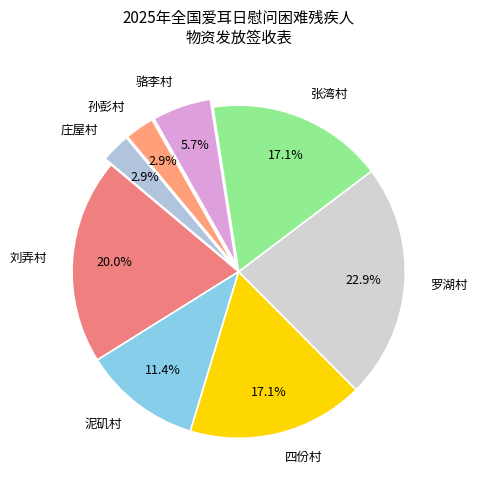

To the nearest percent, what portion does 孙彭村 represent?

3%